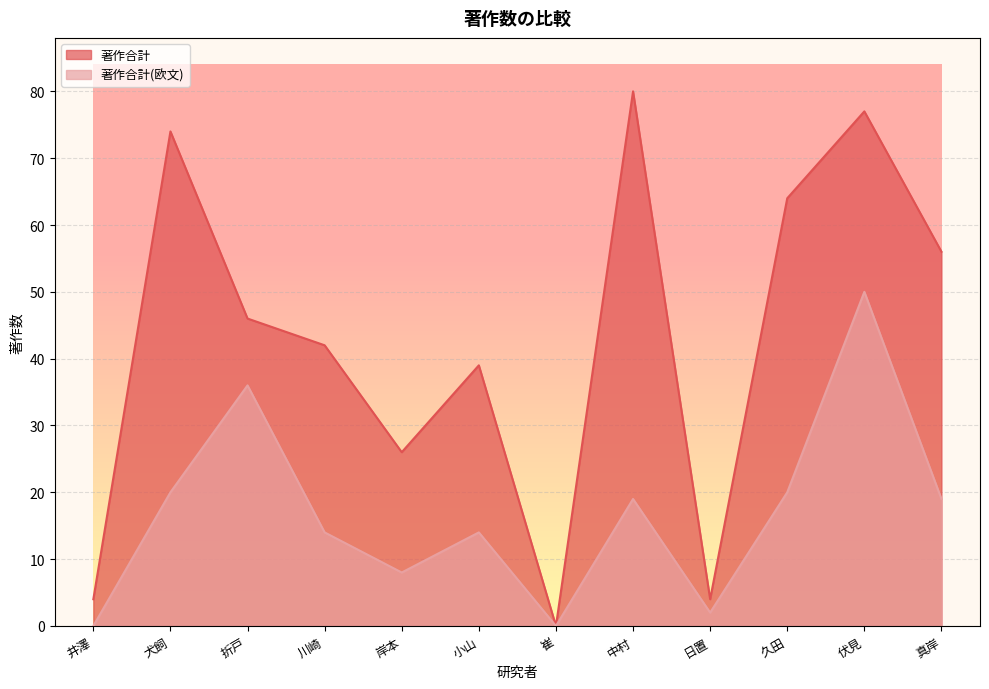

True or false: 著作合計(欧文) has more than 1 interior local peaks.

True